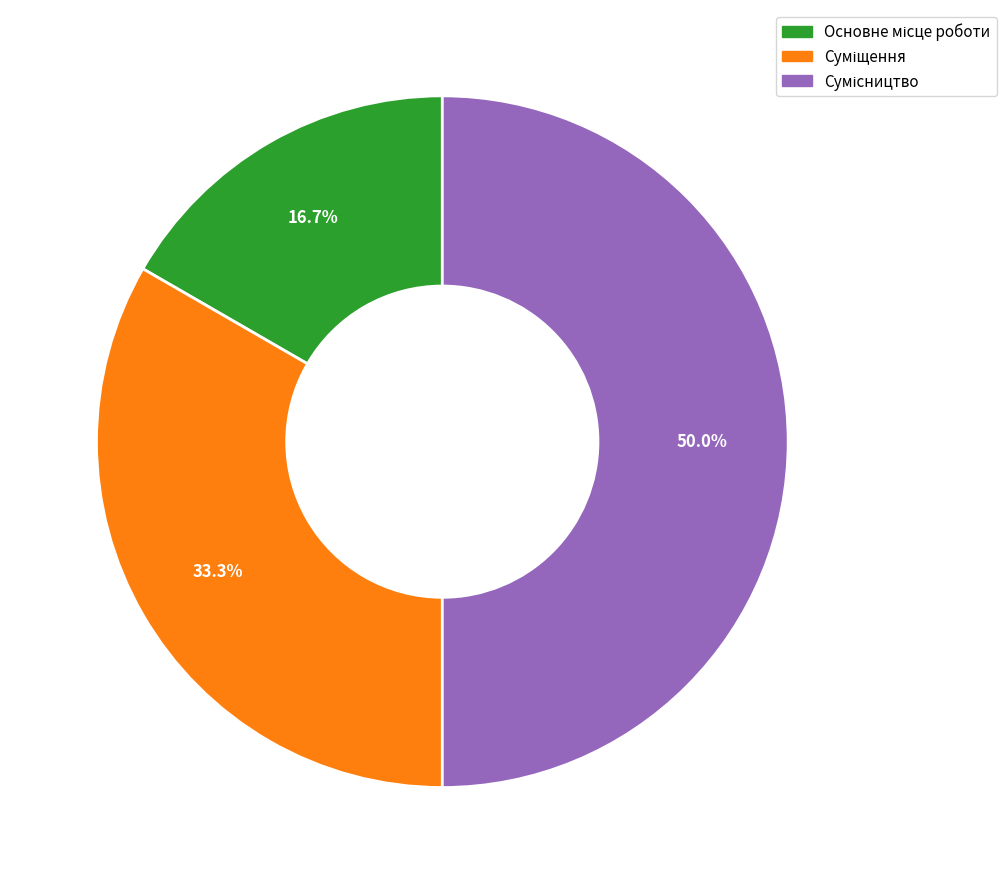

How many segments does this pie chart have?

3